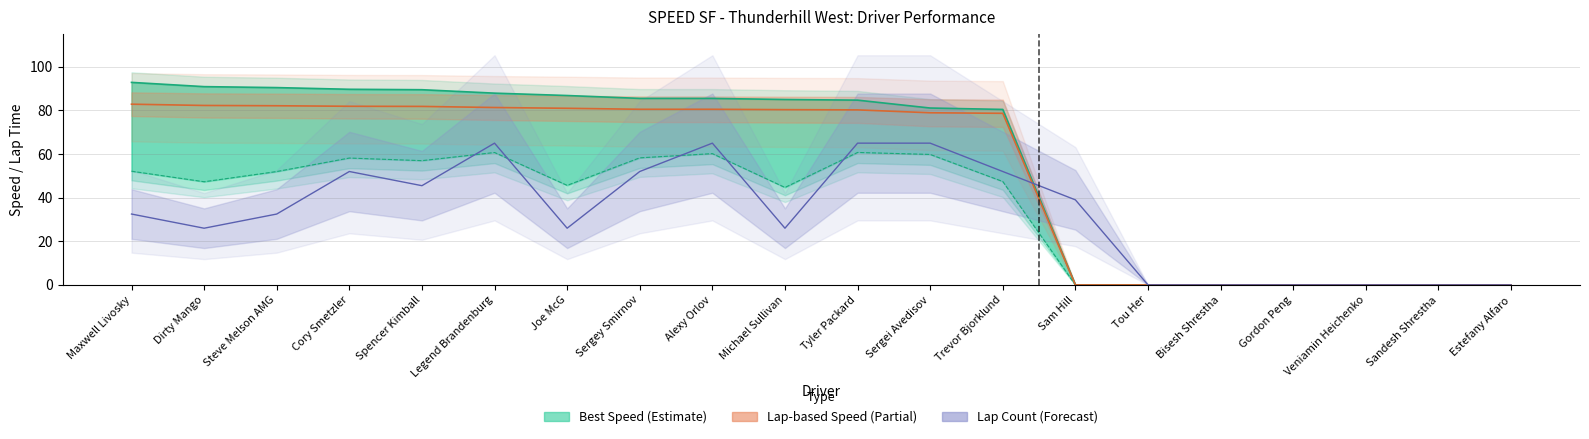

True or false: Lap Count (Forecast) has a value of 26.0 at Michael Sullivan.

True